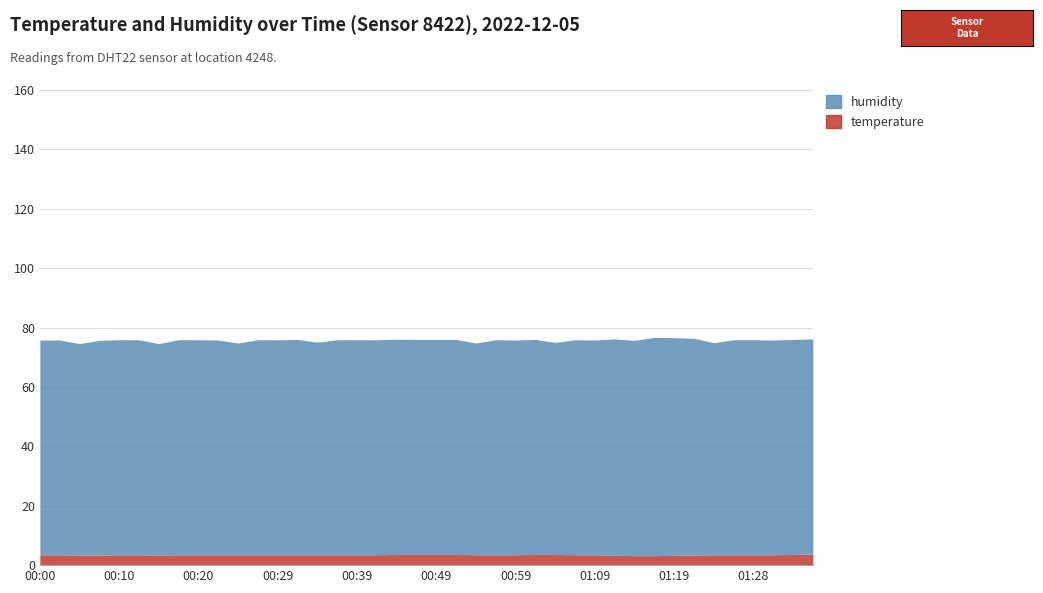

What is the highest value of the temperature series?

3.7